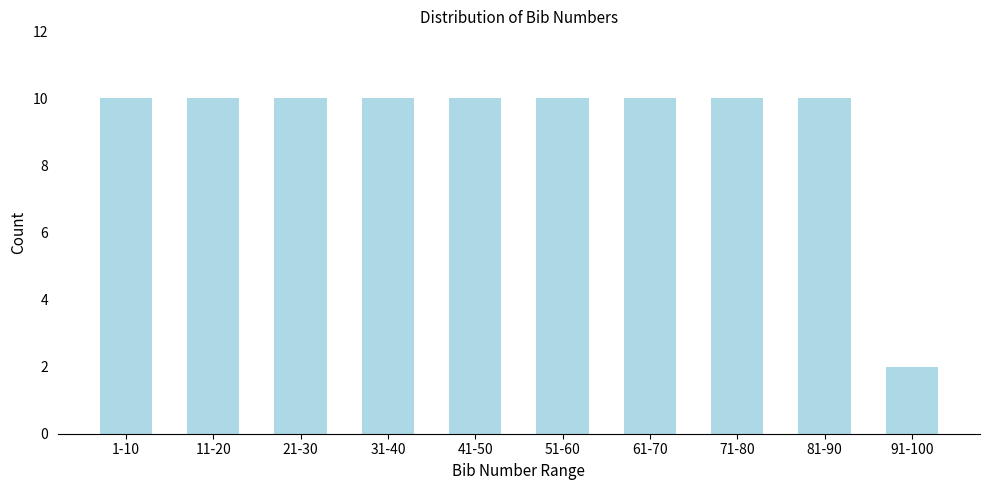

Reading left to right, list all the values displayed in this chart.

10	10	10	10	10	10	10	10	10	2